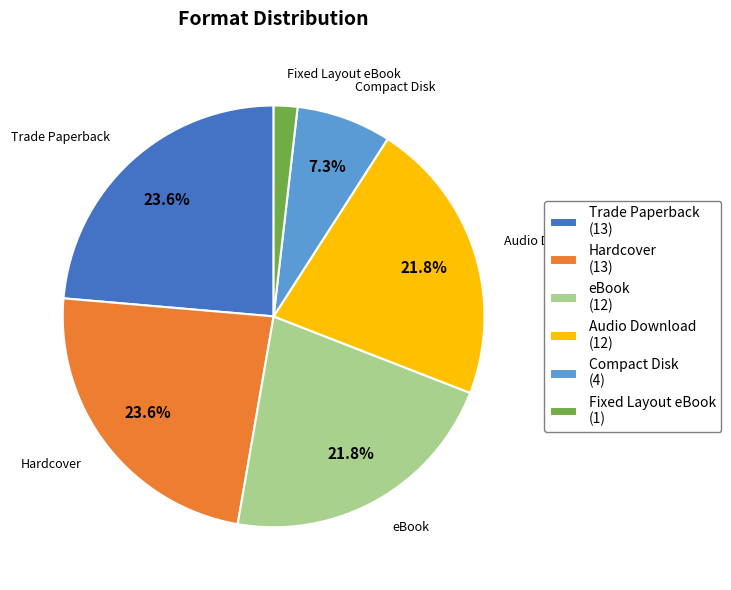

Approximately how many times larger is the value at Audio Download (12) compared to eBook (12)?

1.0